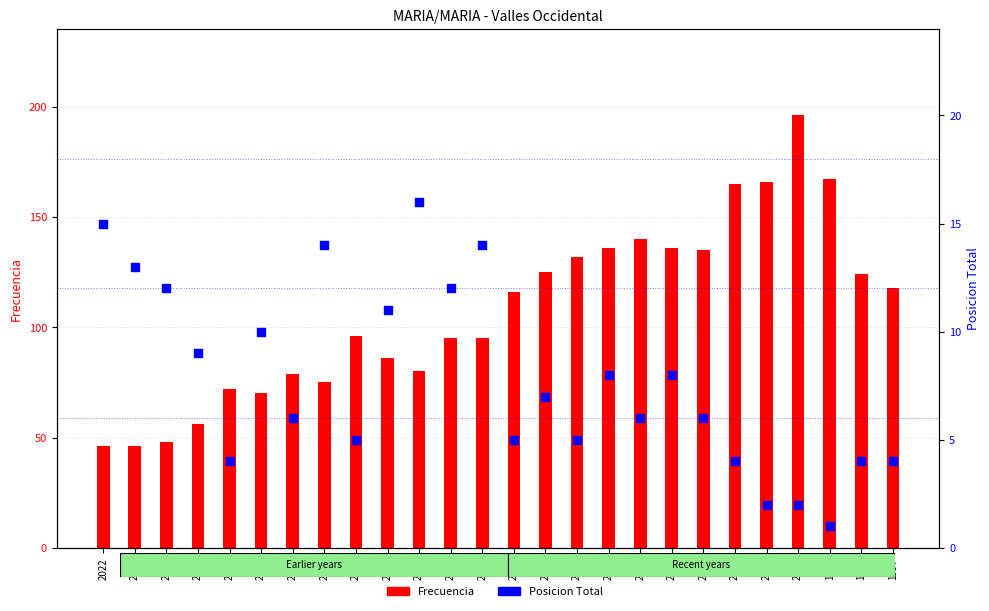

At how many categories does at least one series exceed 117?

12